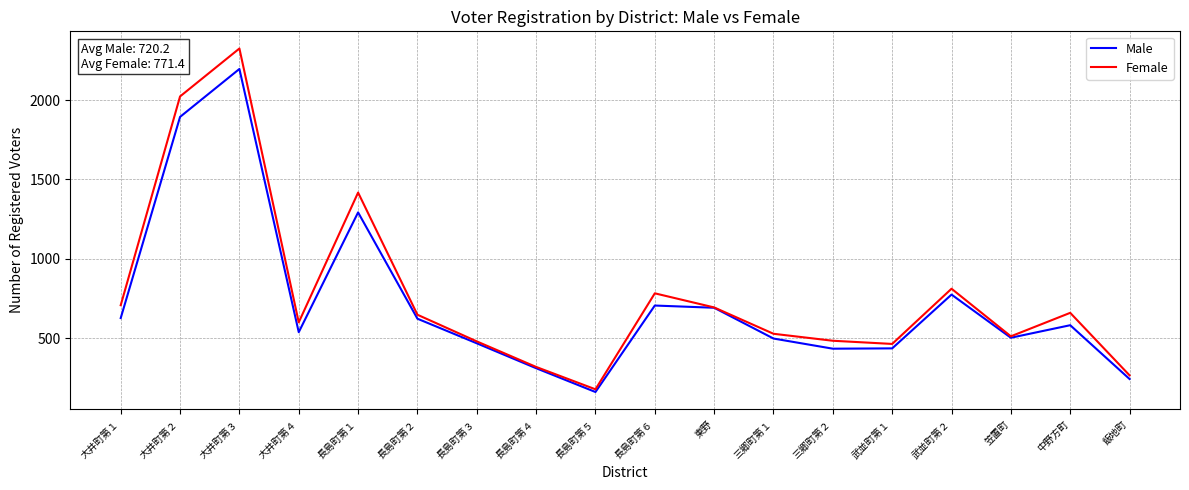

Where is Male nearest to the value 1178?

長島町第１